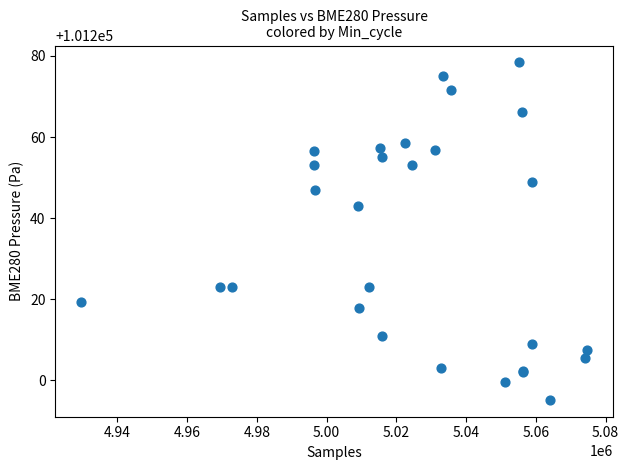

What Y value in the scatter plot is closest to 101236?

101242.9